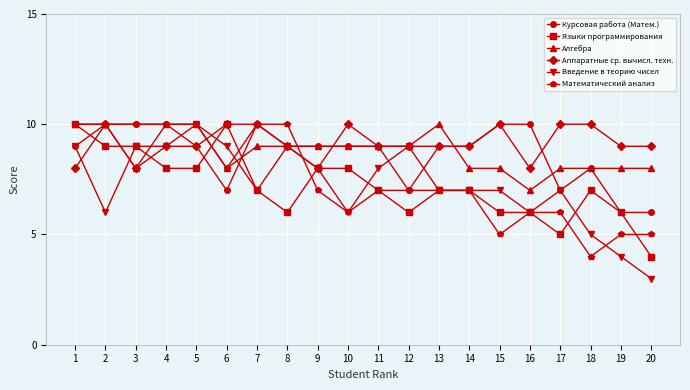

True or false: Аппаратные ср. вычисл. техн. has more than 1 points higher than both neighbors.

True